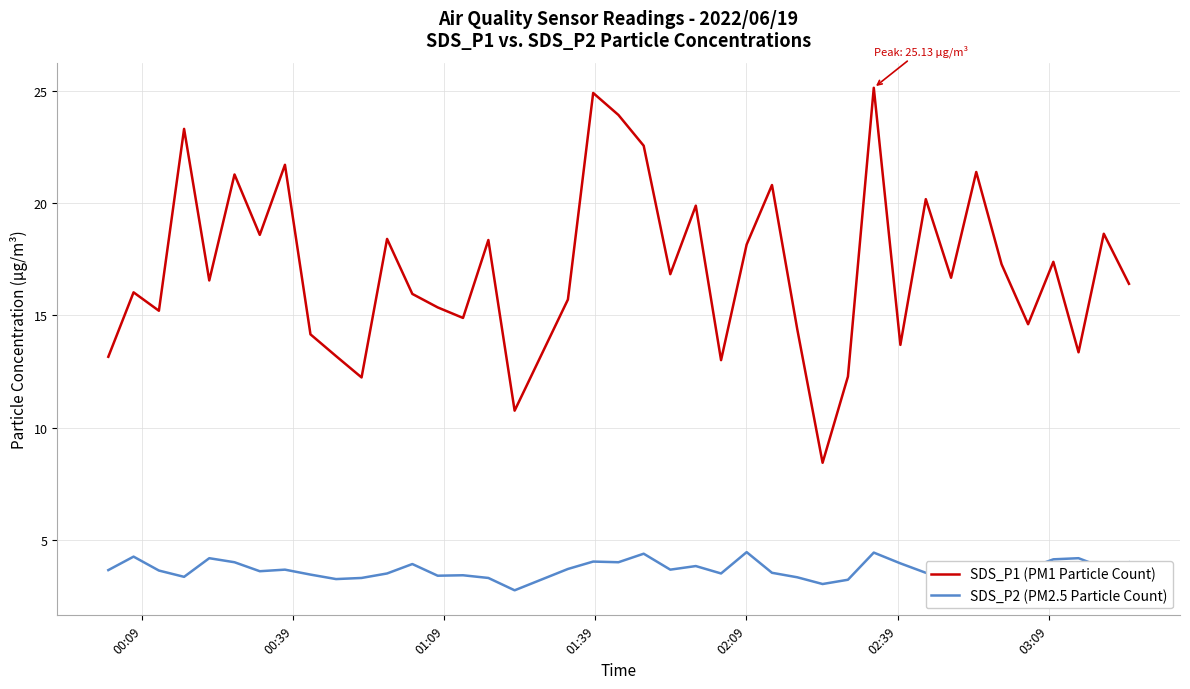

True or false: SDS_P1 (PM1 Particle Count) and SDS_P2 (PM2.5 Particle Count) intersect in this chart.

False